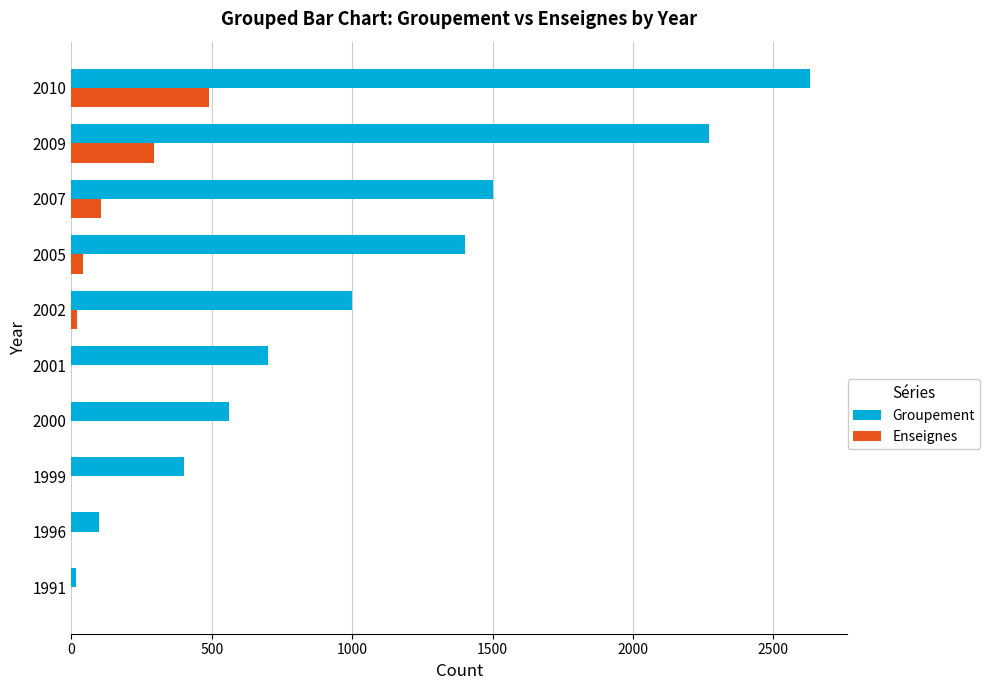

What are all the series names shown in the legend?

Groupement, Enseignes